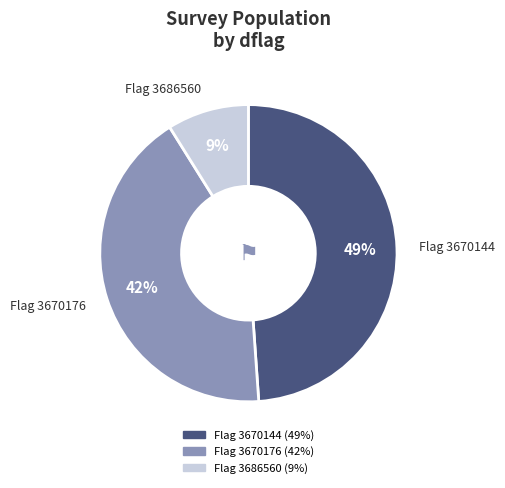

To the nearest percent, what is the average slice percentage?

33%